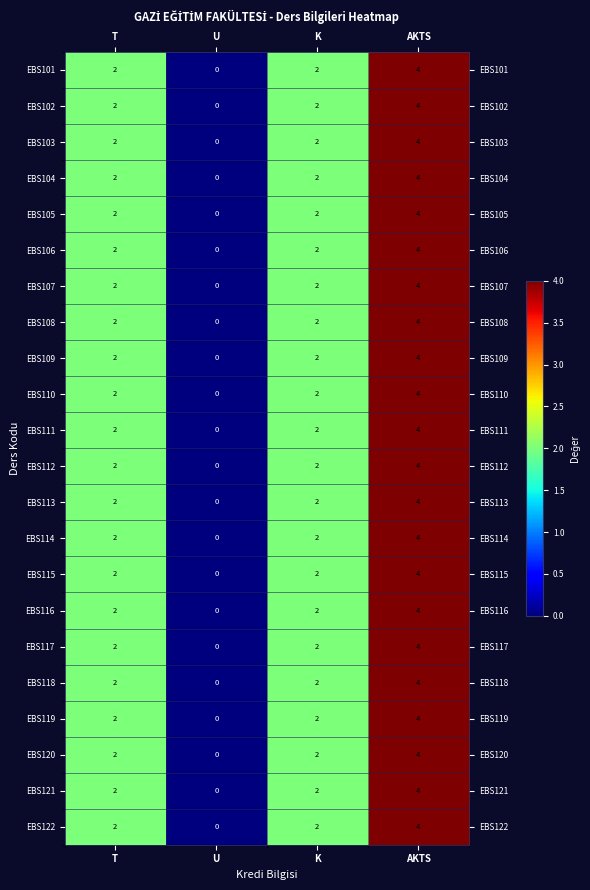

What is the difference between the maximum and minimum values in the EBS122 series?

4